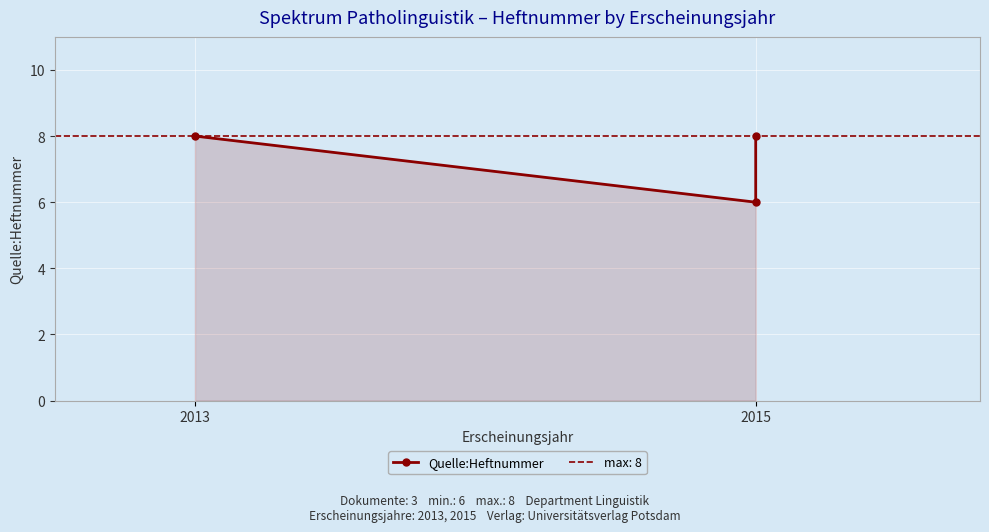

Reading left to right, list all the values displayed in this chart.

8	6	8